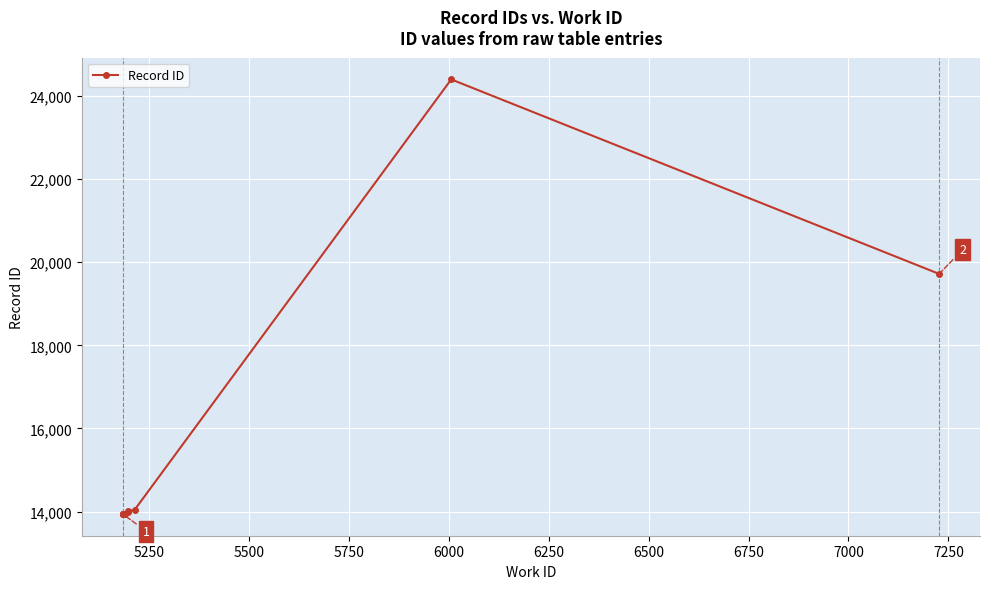

How many interior local peaks (higher than both neighbors) does the data have?

1